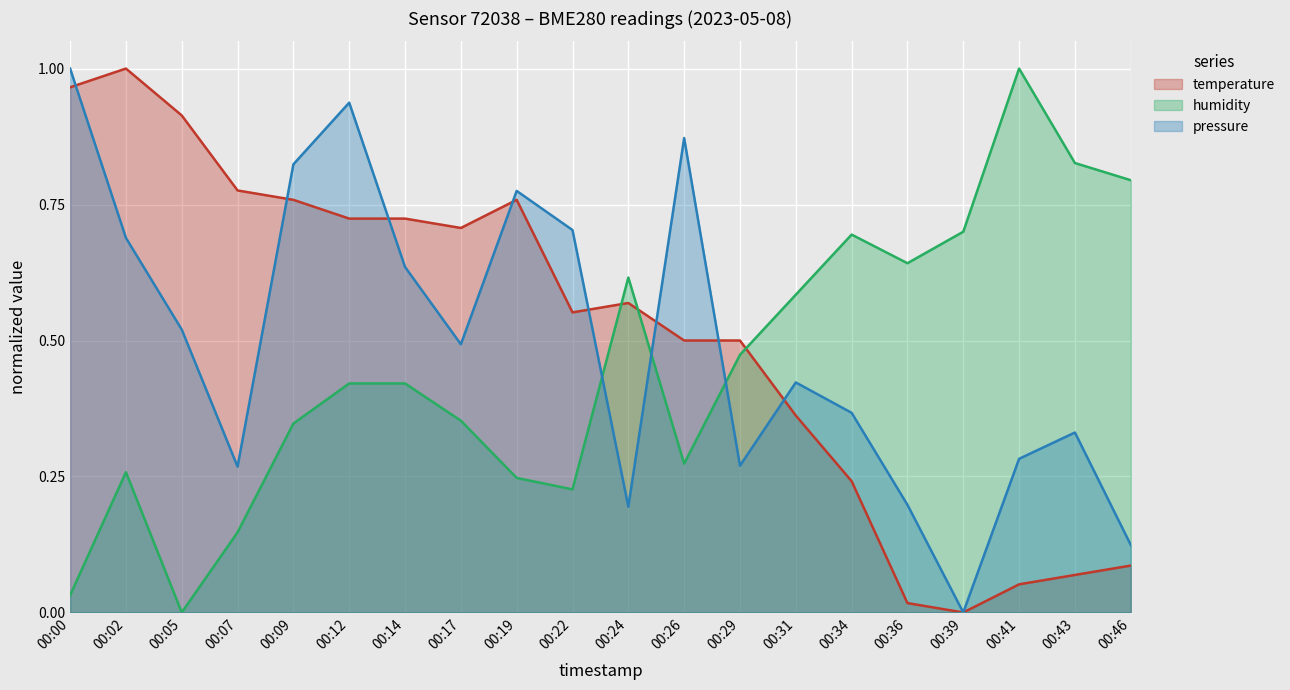

At which category does pressure reach its first local peak?

00:12